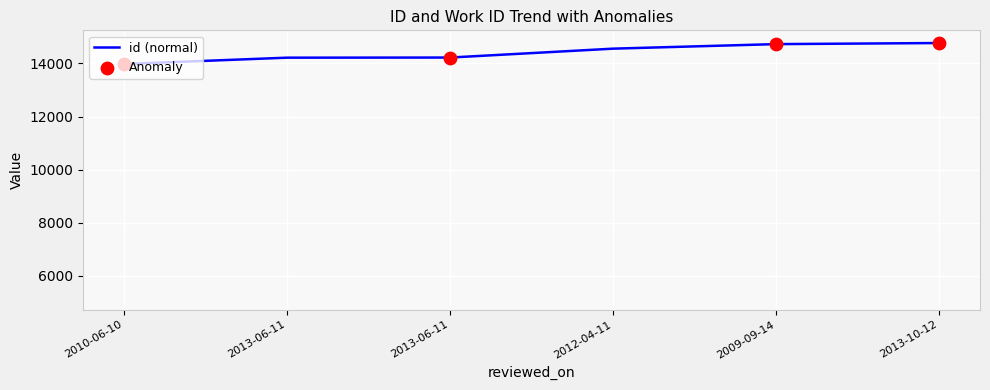

How many lines are shown in the chart?

2